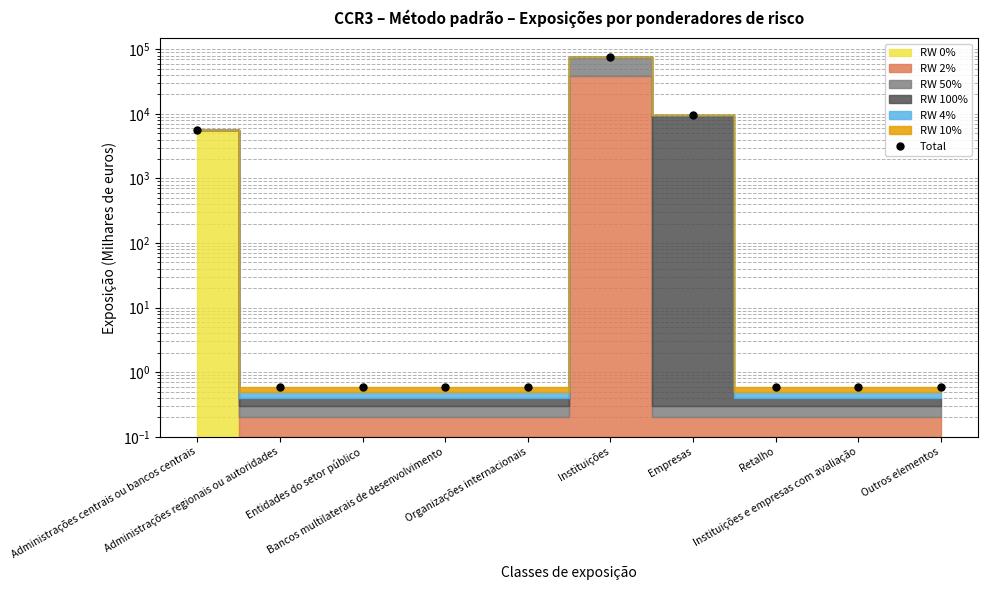

Reading right to left, transcribe all the data shown in this chart.

0.6	0.6	0.6	9667.3	74872.0	0.6	0.6	0.6	0.6	5581.4